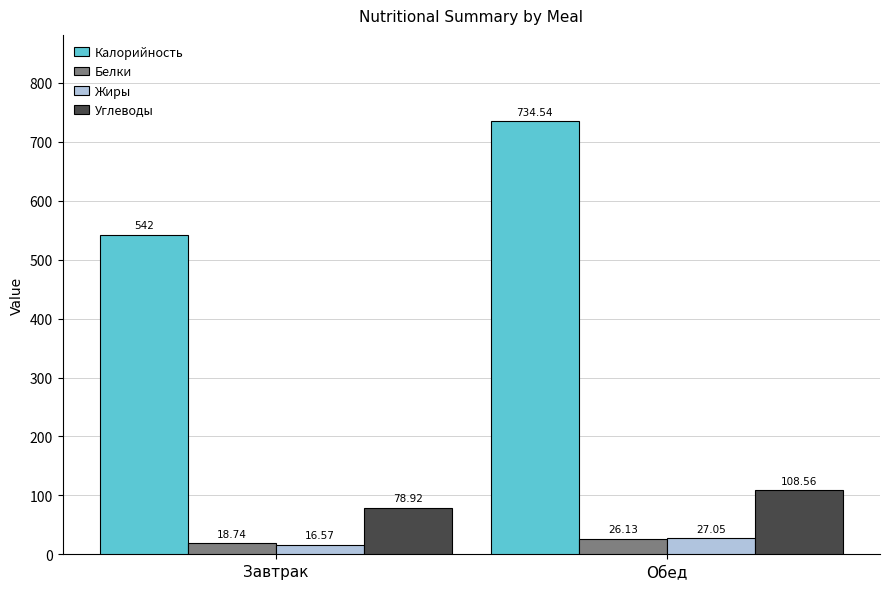

Which series changed the most between Завтрак and Обед?

Калорийность